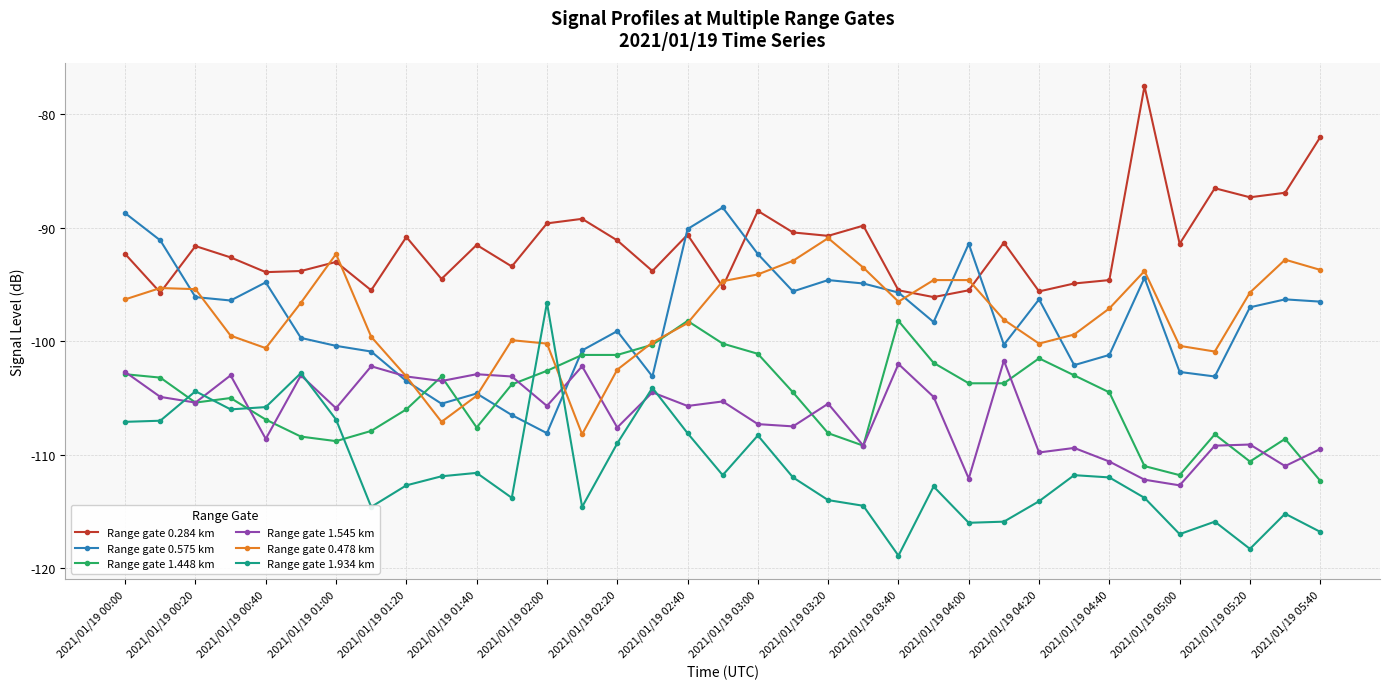

What is the value of the Range gate 0.478 km point at the 33rd from the left?

-95.7